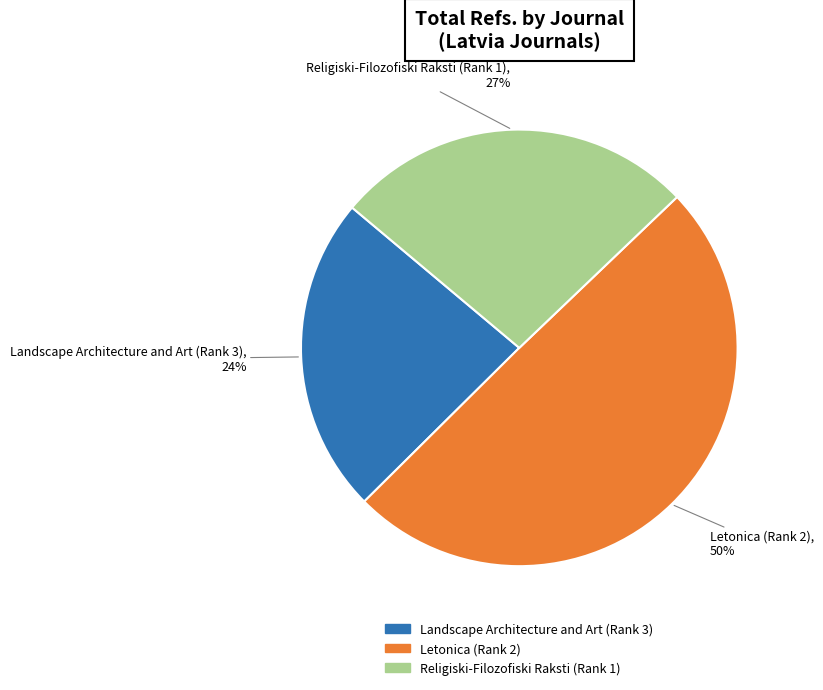

Does Religiski-Filozofiski Raksti (Rank 1) account for over 50% of the chart?

No